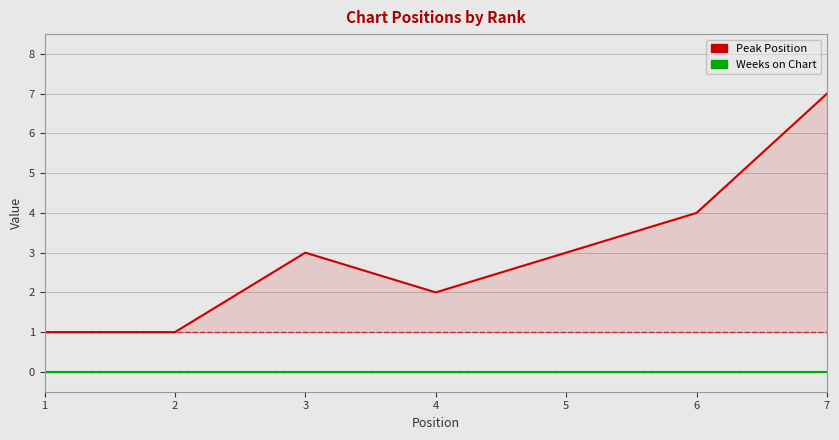

What is the maximum value shown in the chart?

7